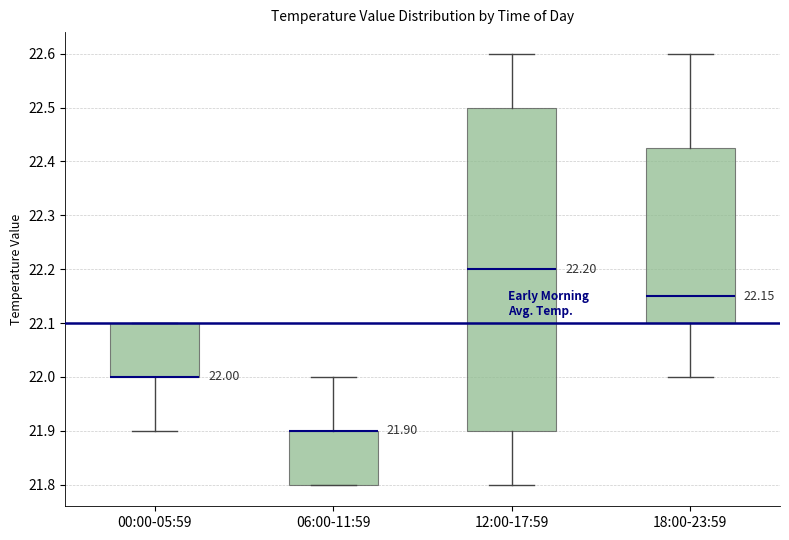

Which box is the tallest, from its lower edge to its upper edge?

12:00-17:59